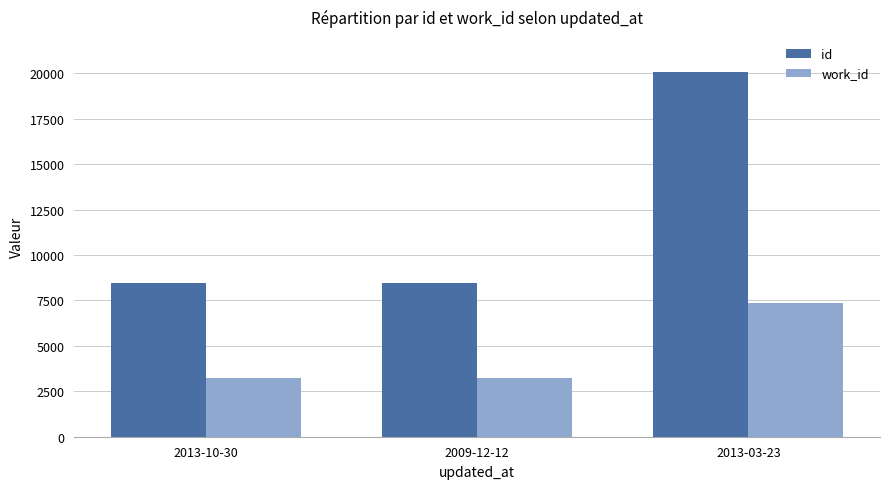

What is the lowest value of the work_id series?

3216